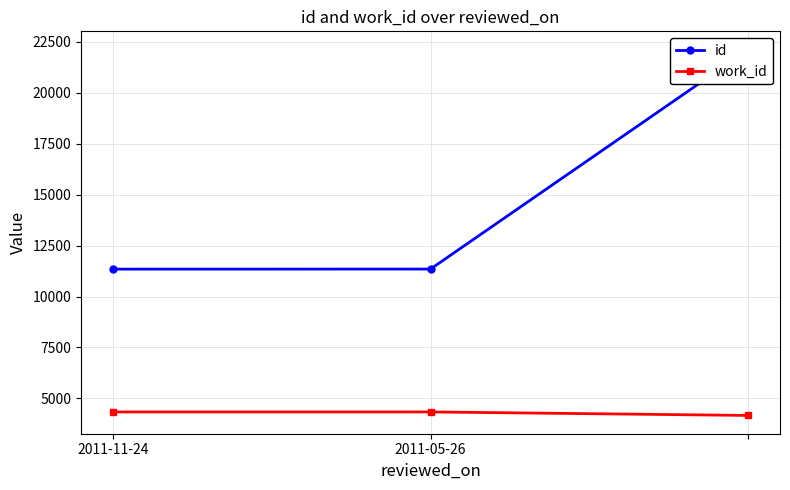

How many data points in id are above 11348?

1